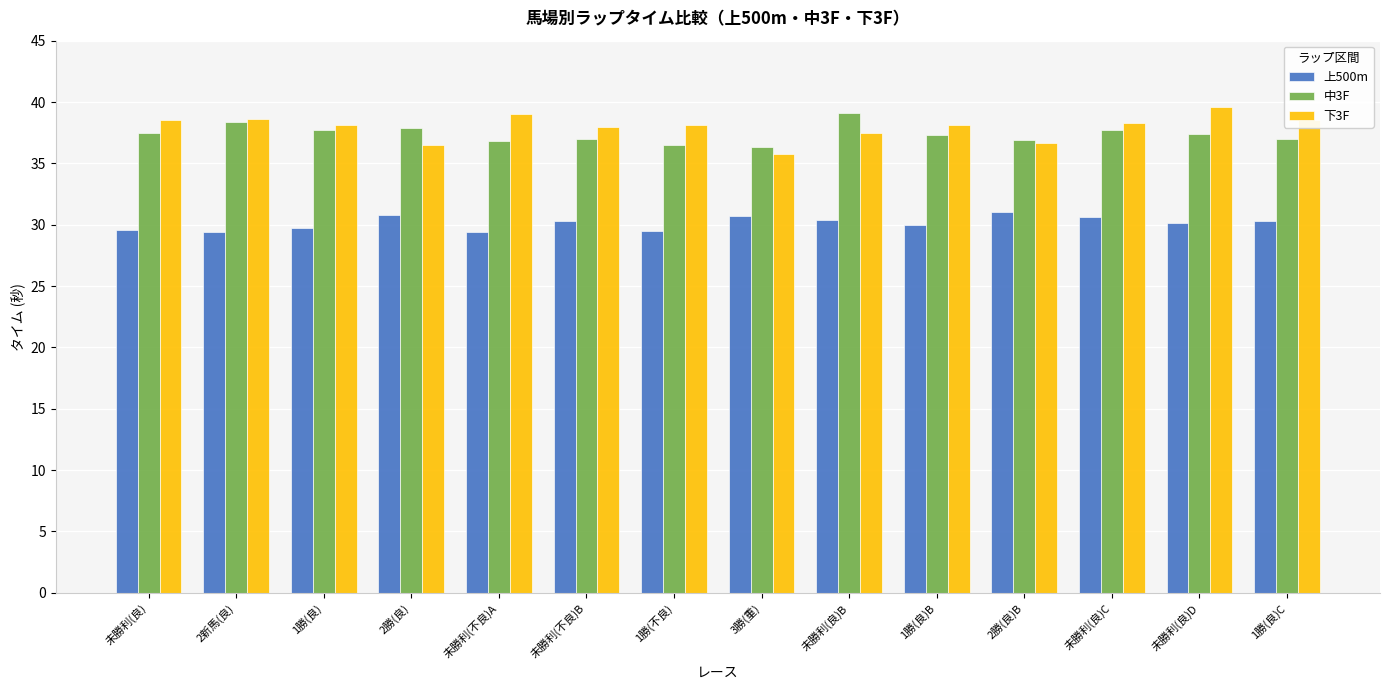

Does the chart contain stacked bars?

No